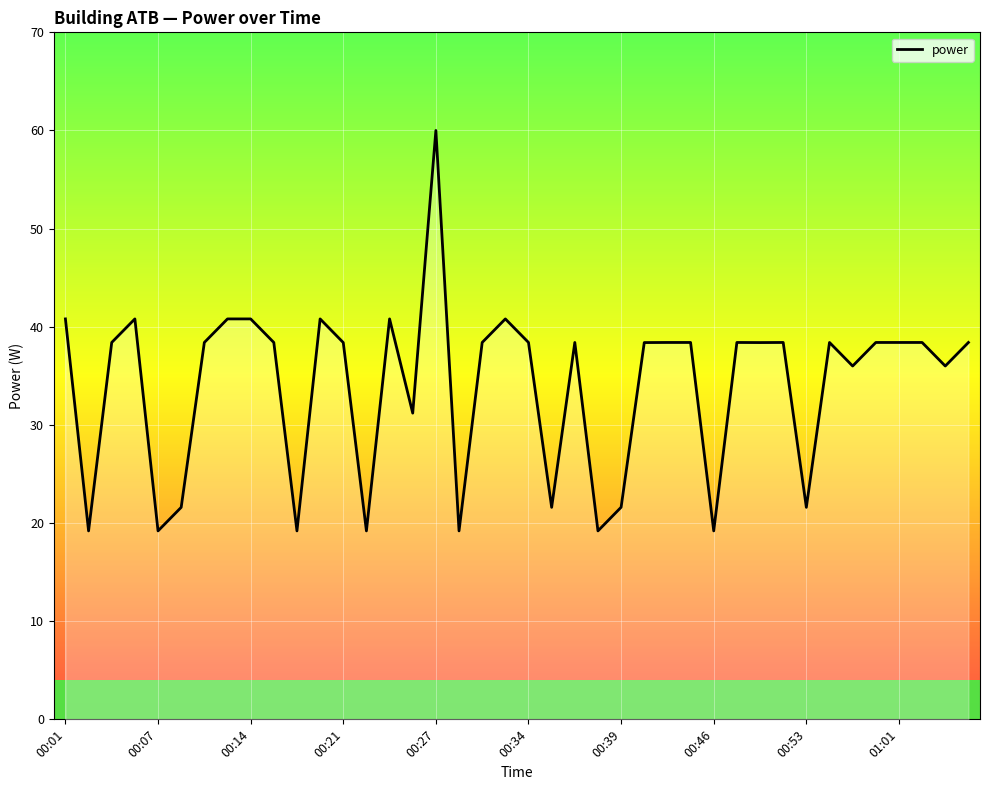

What is the smallest value displayed?

19.2